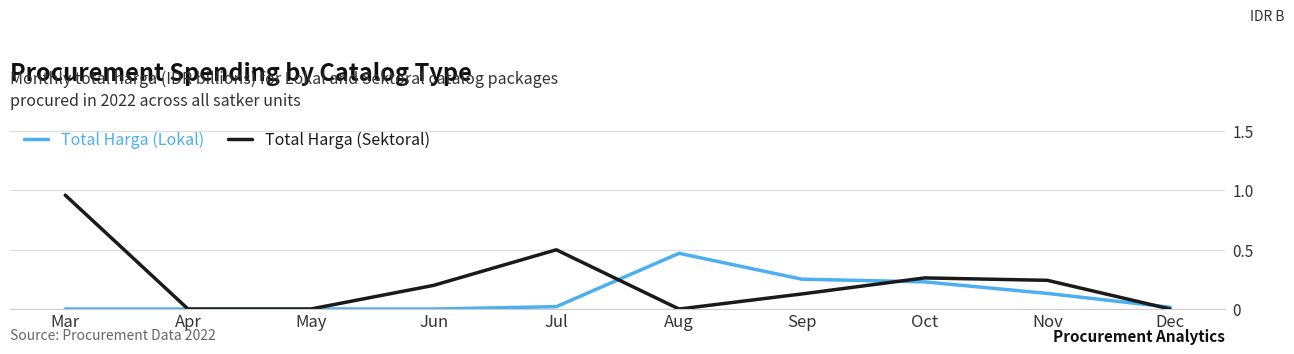

Rank the series by their average value, from highest to lowest.

Total Harga (Sektoral), Total Harga (Lokal)